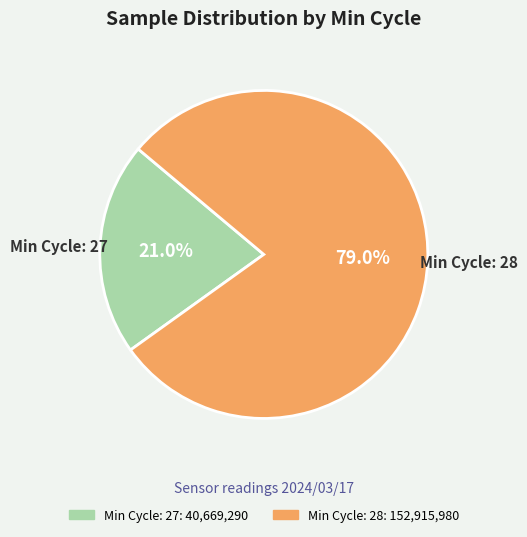

Count the number of slices in the pie.

2